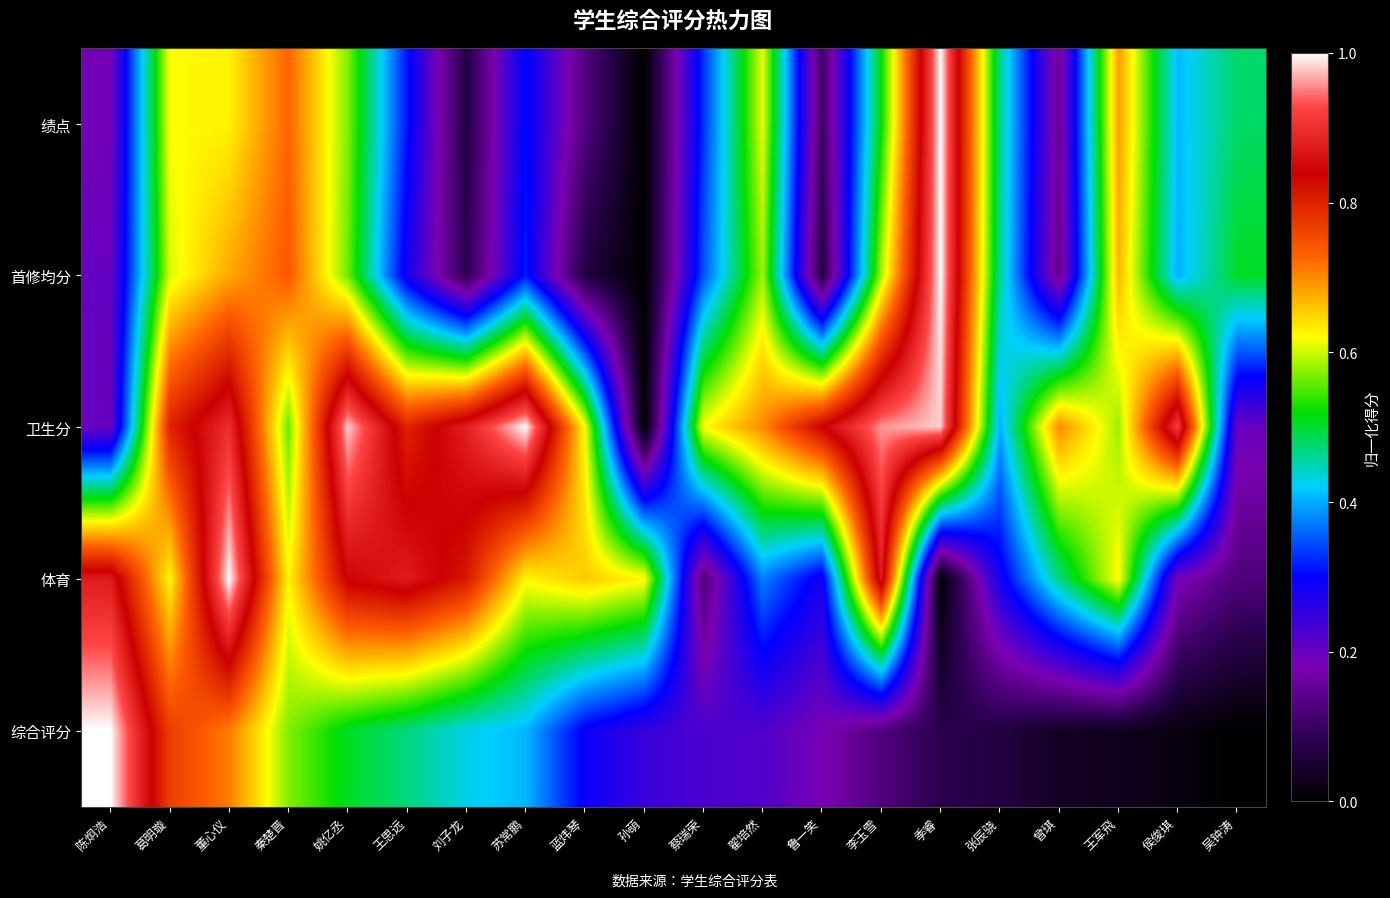

Rank the series by their maximum value, from lowest to highest.

绩点, 卫生分, 首修均分, 体育, 综合评分